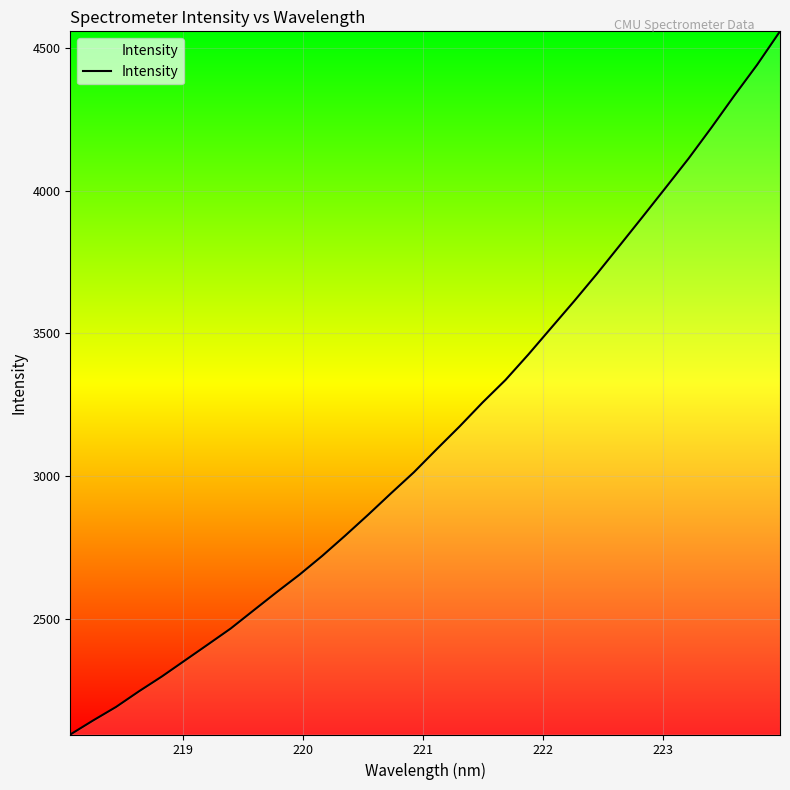

Is this an area chart (filled region under the line)?

No